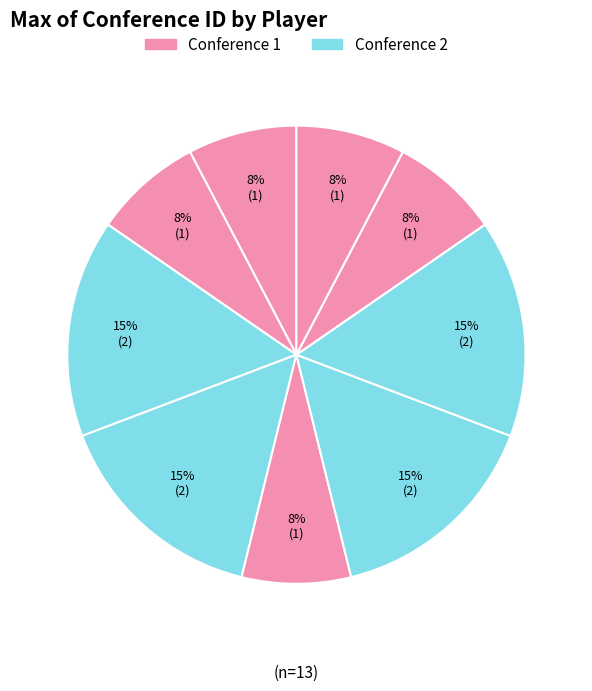

Count the number of slices in the pie.

9